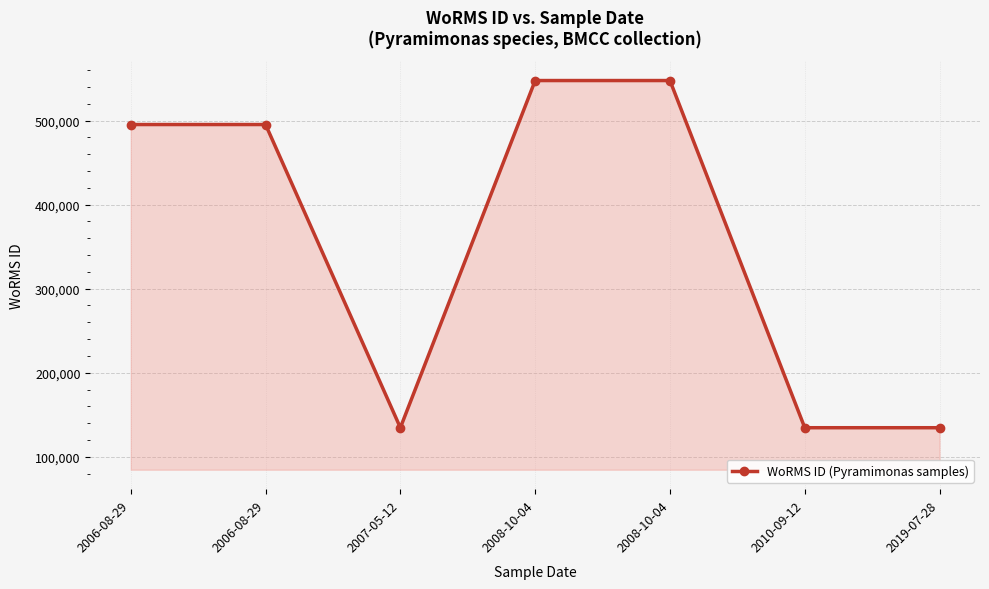

Between 2006-08-29 and 2006-08-29, which is larger?

2006-08-29